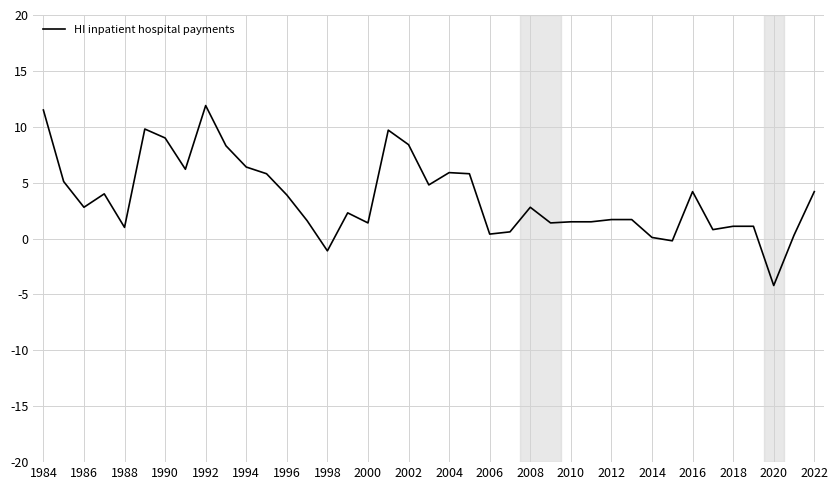

What is the difference between the maximum and minimum values?

16.1